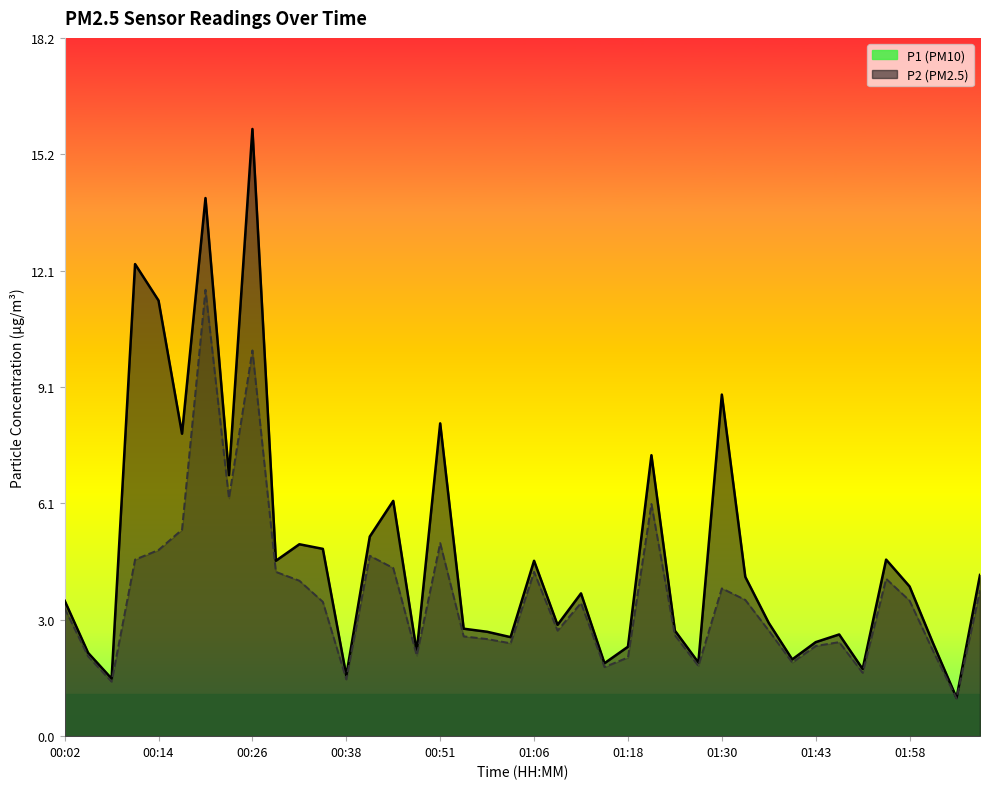

What is the minimum value shown in the chart?

1.0